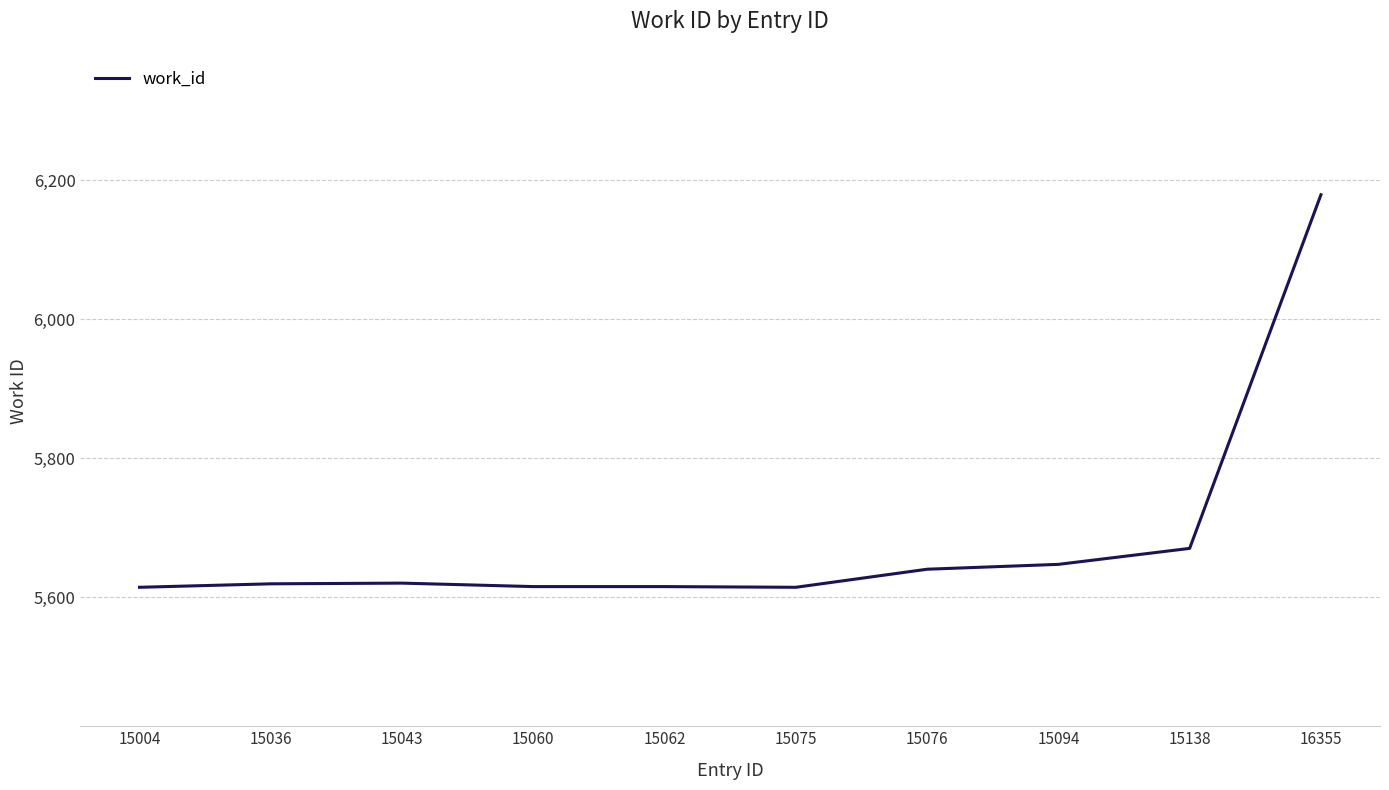

What is the change in value from 15076 to 16355?

+539